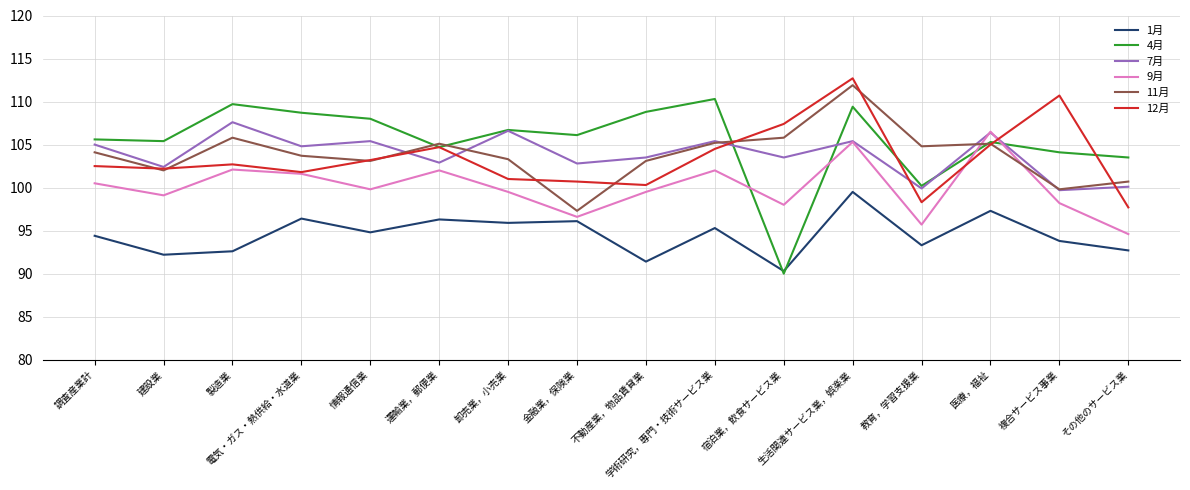

True or false: 11月 and 12月 cross at least once.

True